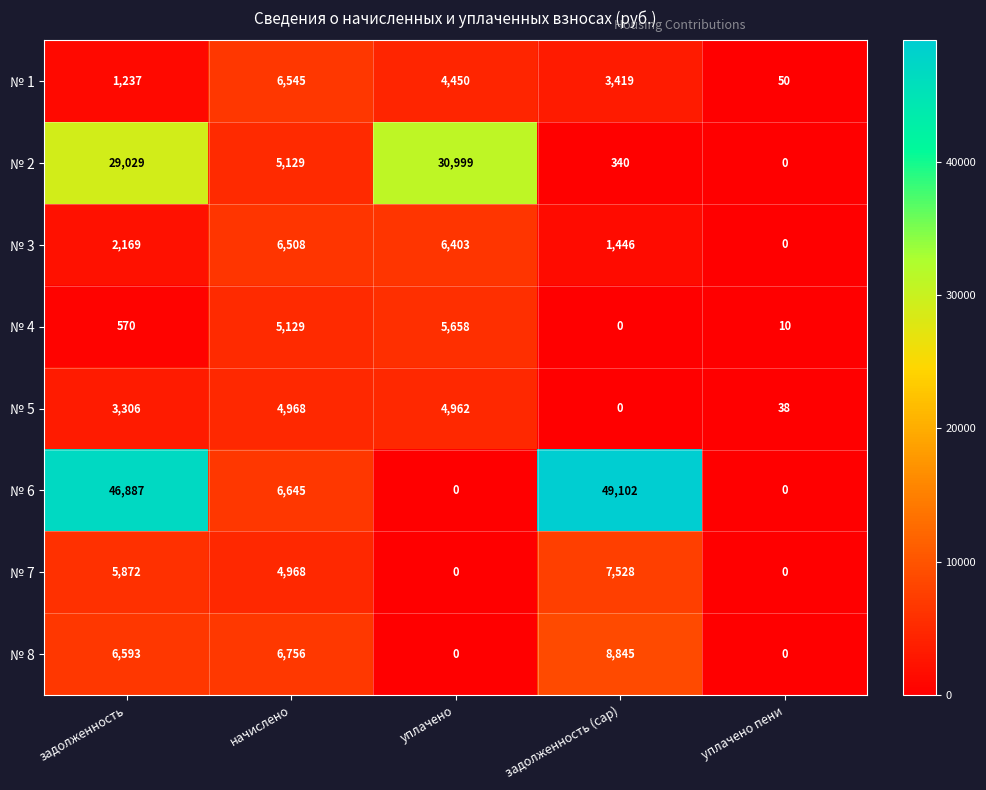

What is the approximate value of № 3 at задолженность (cap)?

1446